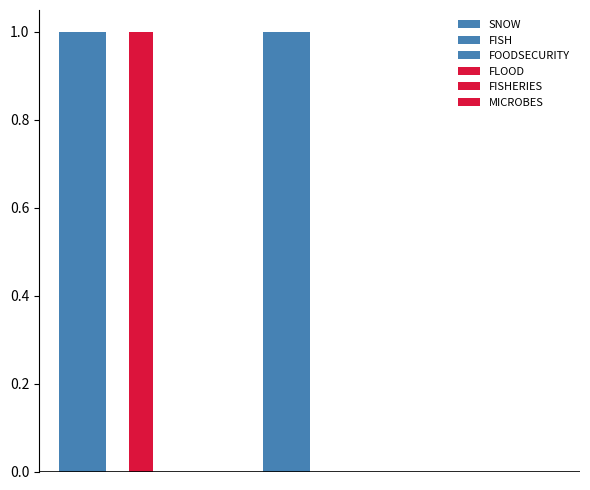

Are the bars horizontal?

No